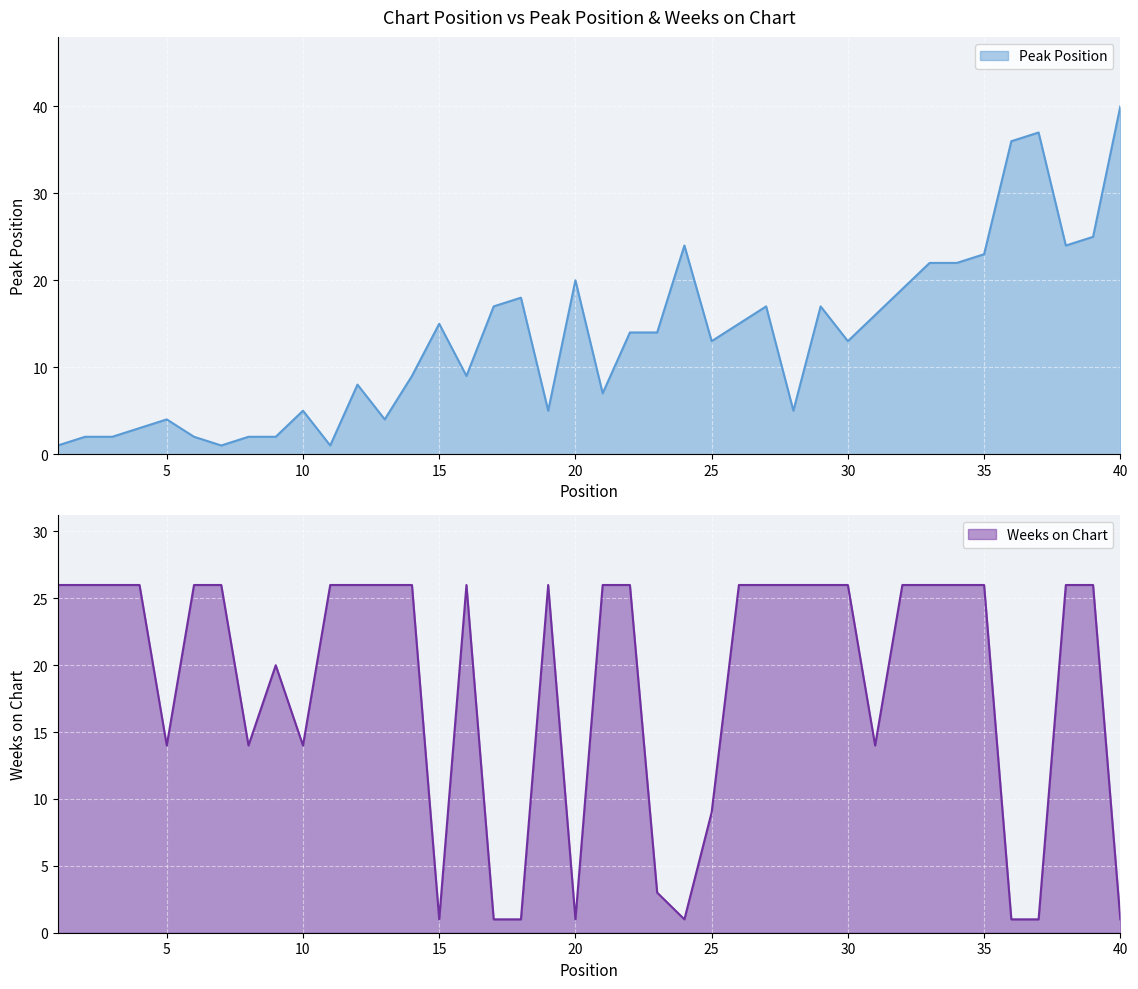

At which label is Weeks on Chart closest to 13?

5